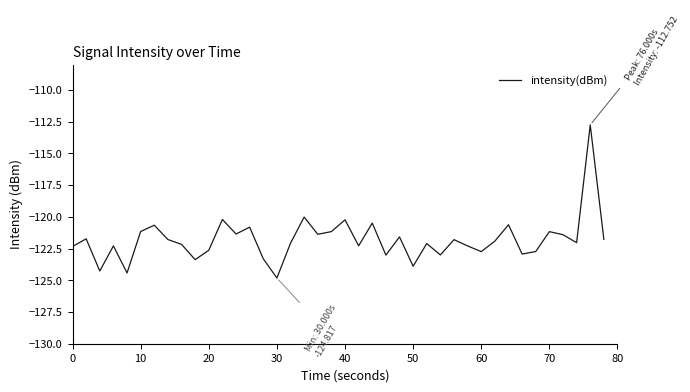

What is the maximum value shown in the chart?

-112.8